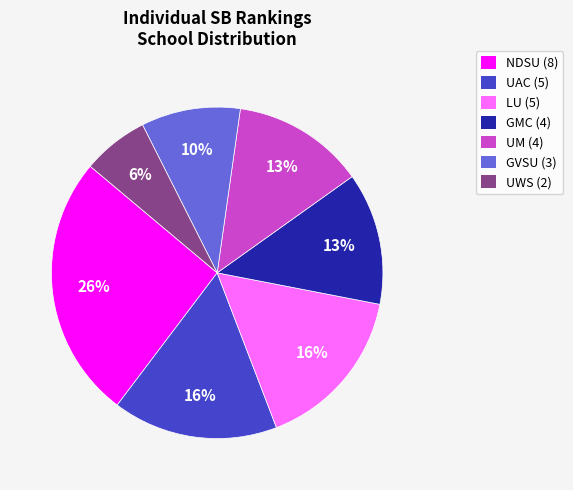

Do GVSU and GMC together represent more than half of the pie?

No